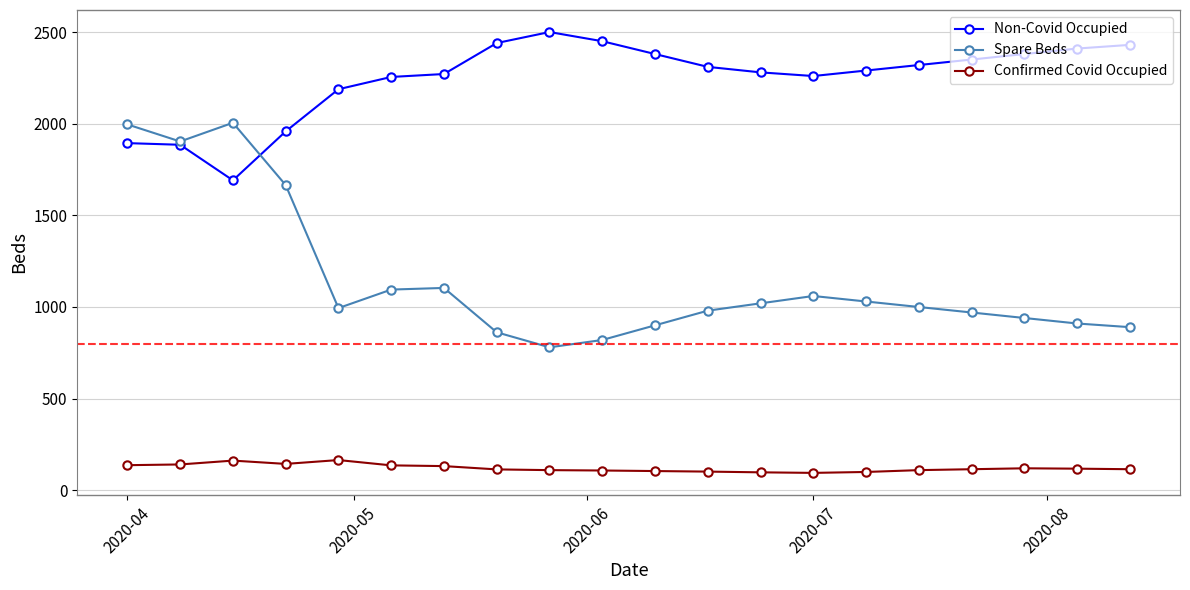

Which series has the largest range (max minus min)?

Spare Beds